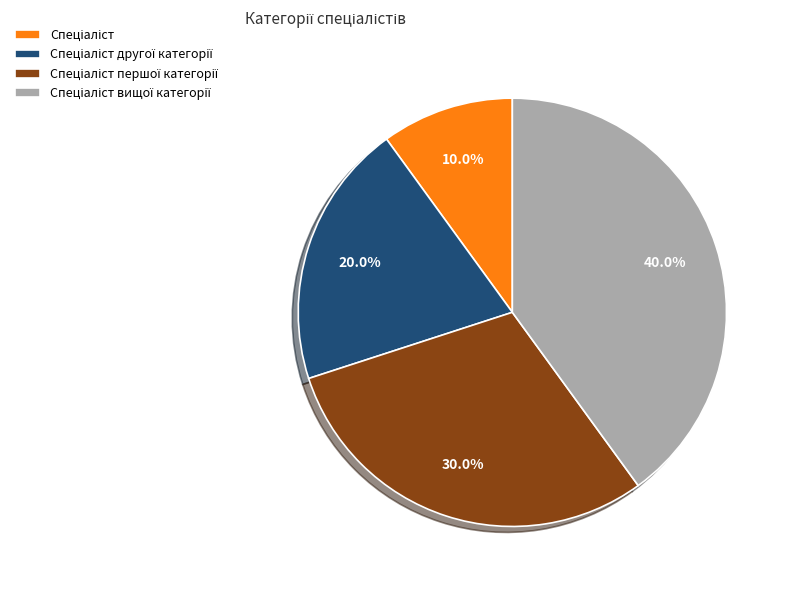

Is there a majority slice in this chart?

No